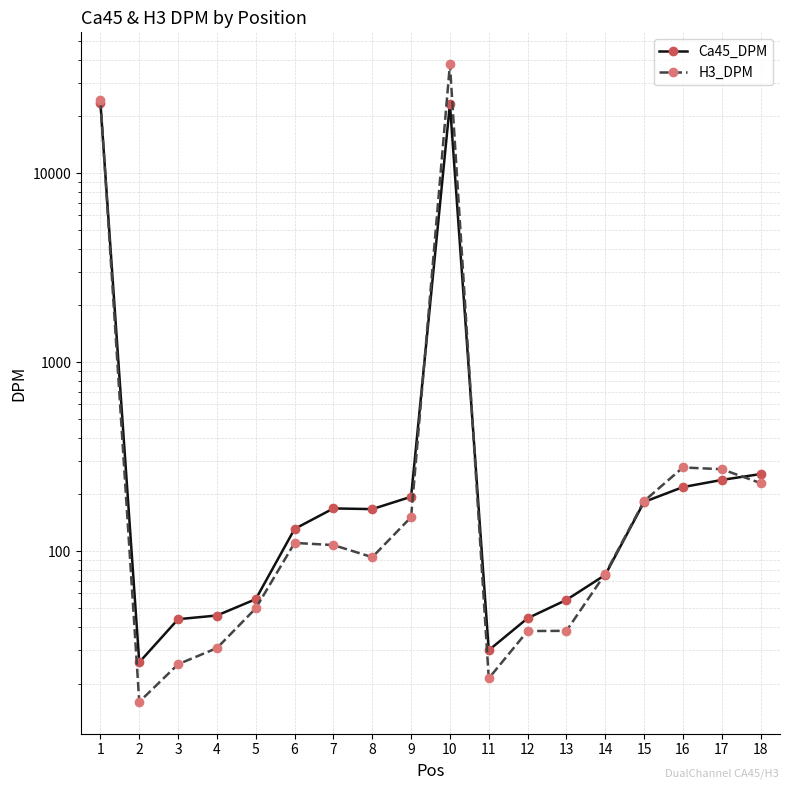

What is the total value across all series at 16?

496.9